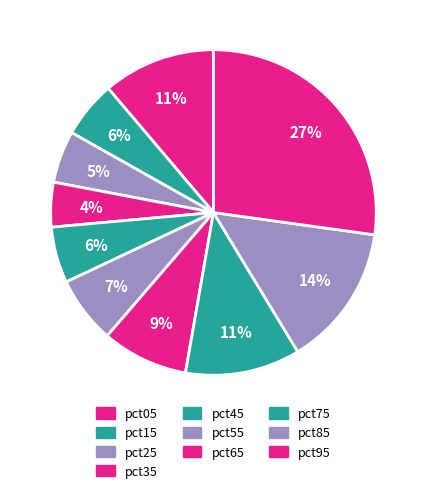

To the nearest percent, what percentage of the pie is pct95?

27%